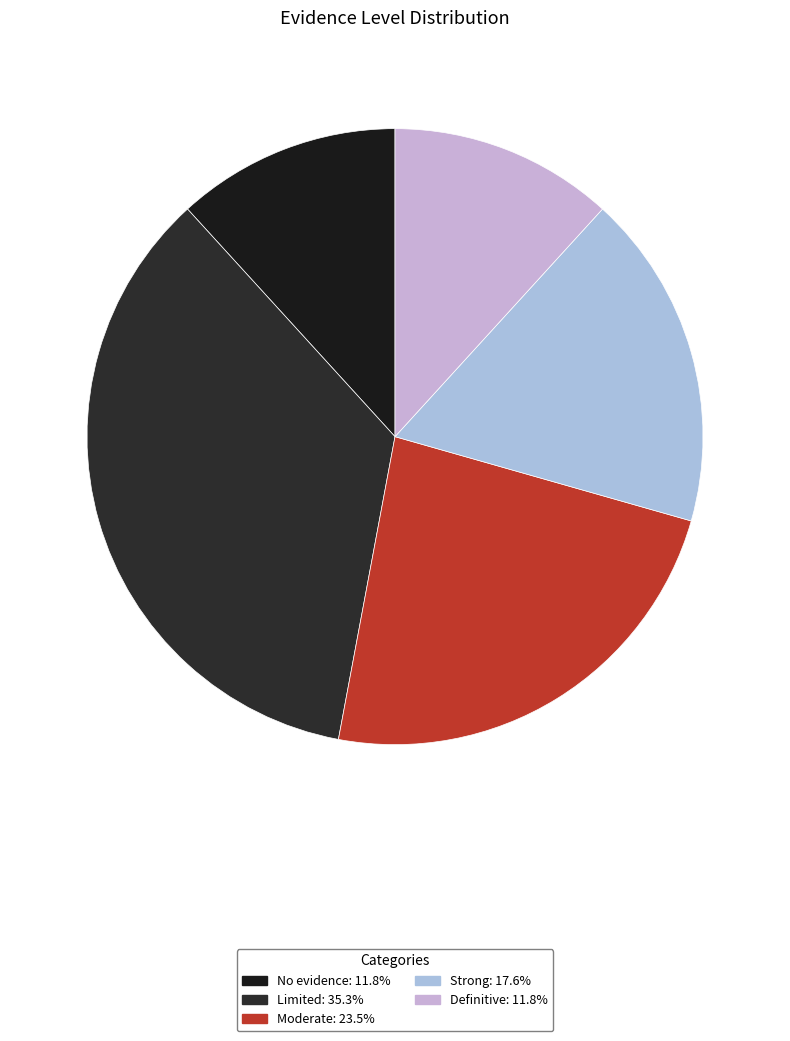

How many segments does this pie chart have?

5